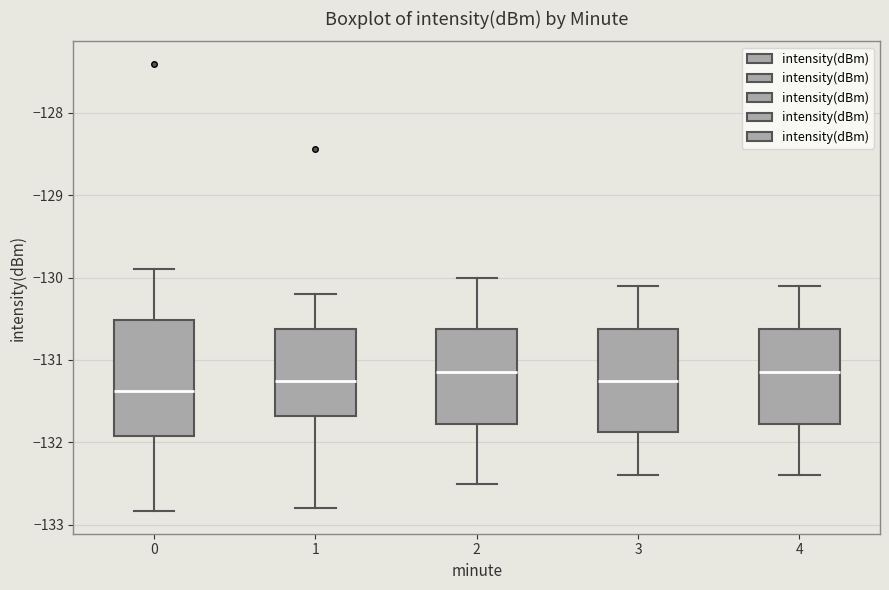

Which box is the tallest, from its lower edge to its upper edge?

0